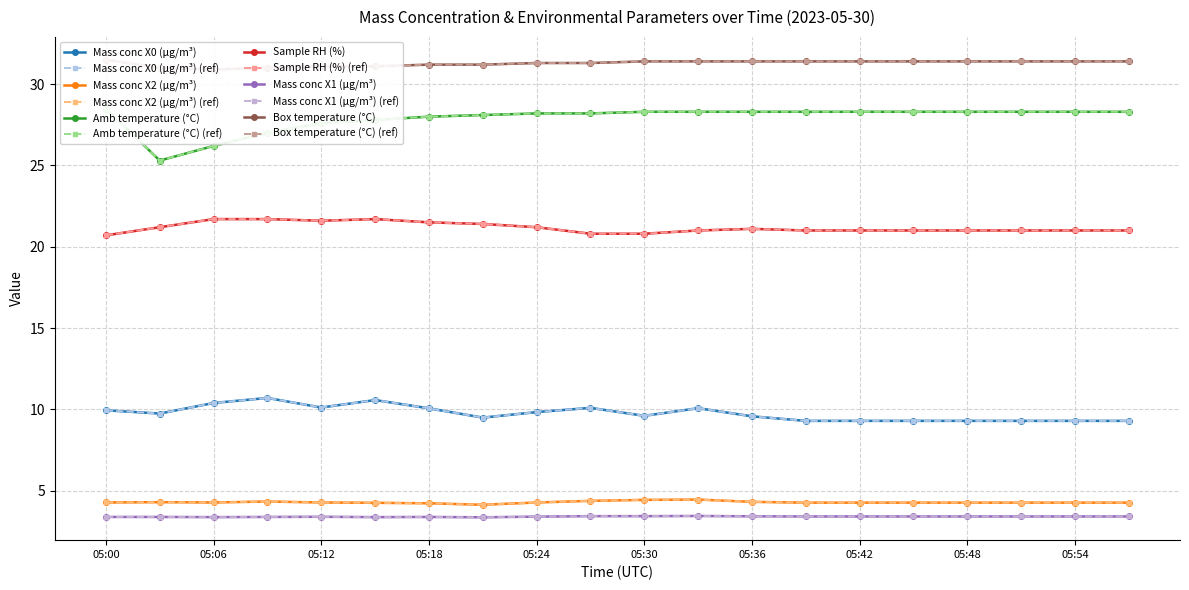

Where is the first local minimum for Sample RH (%)?

05:12